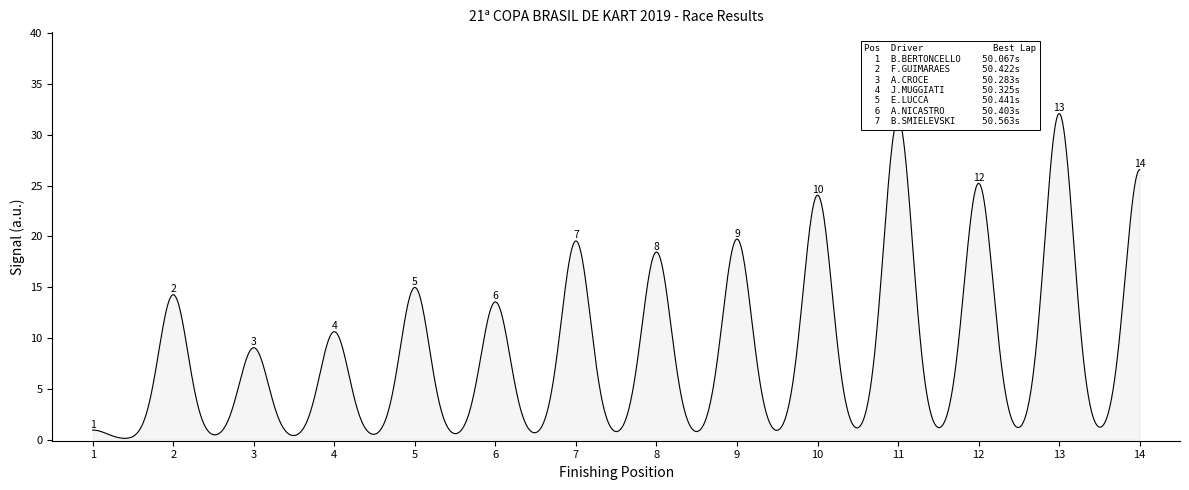

How many lines are shown in the chart?

1